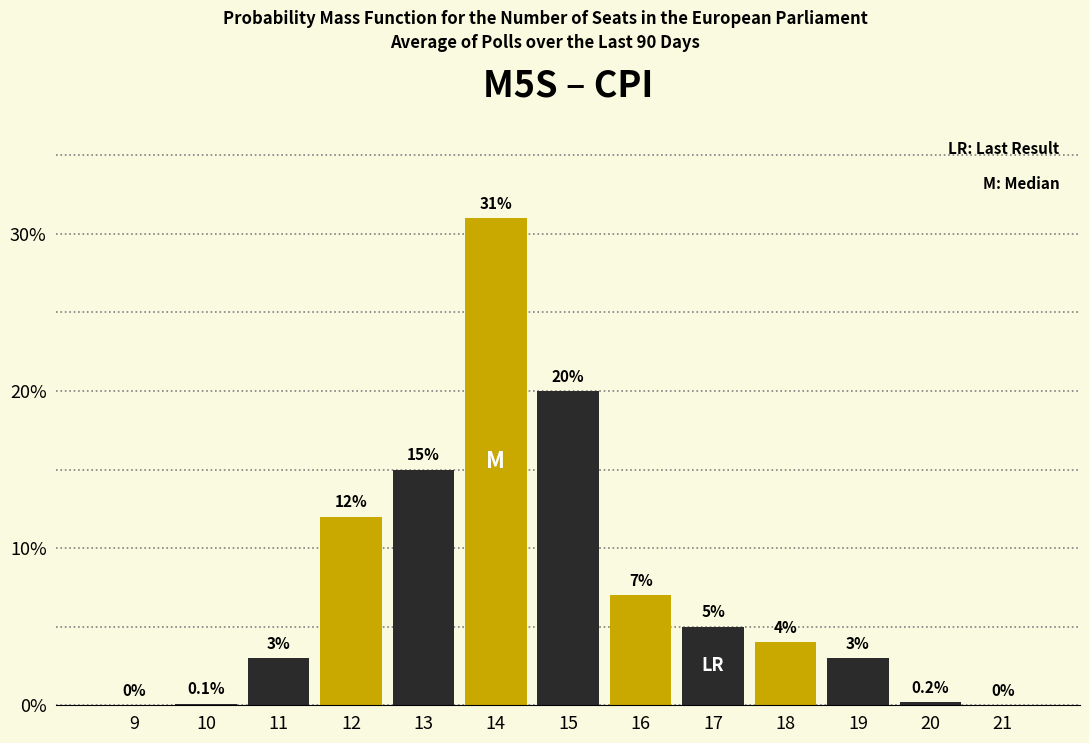

Reading left to right, extract all data points from this chart.

9=0.0	10=0.1	11=3.0	12=12.0	13=15.0	14=31.0	15=20.0	16=7.0	17=5.0	18=4.0	19=3.0	20=0.2	21=0.0